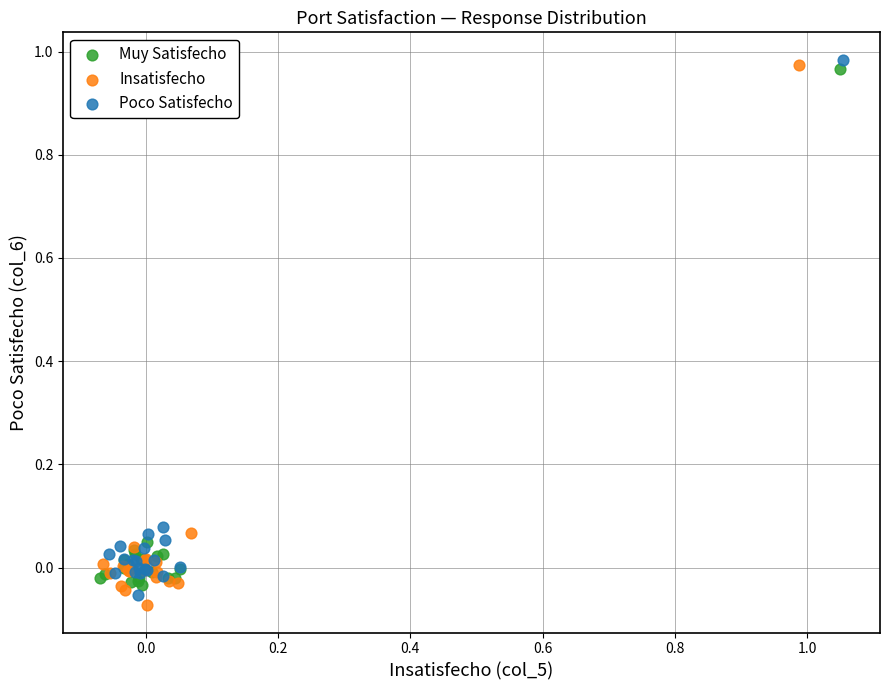

Which series reaches the minimum Y coordinate?

Insatisfecho